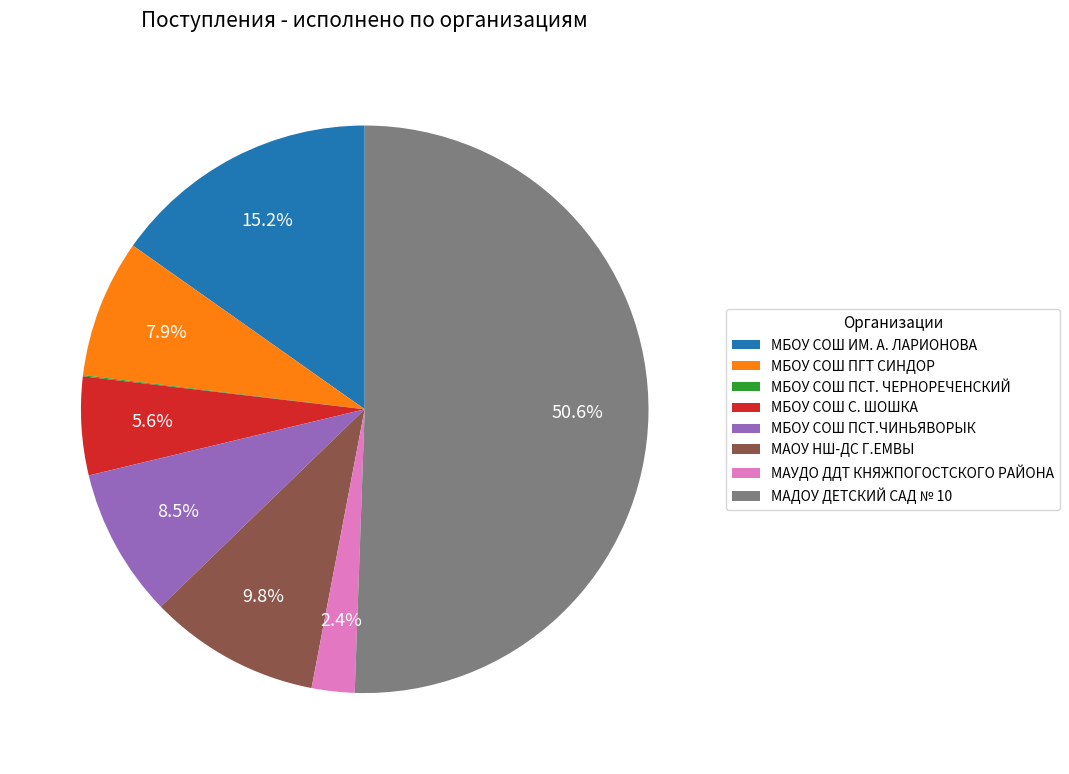

Do МБОУ СОШ ИМ. А. ЛАРИОНОВА and МАДОУ ДЕТСКИЙ САД № 10 together represent more than half of the pie?

Yes